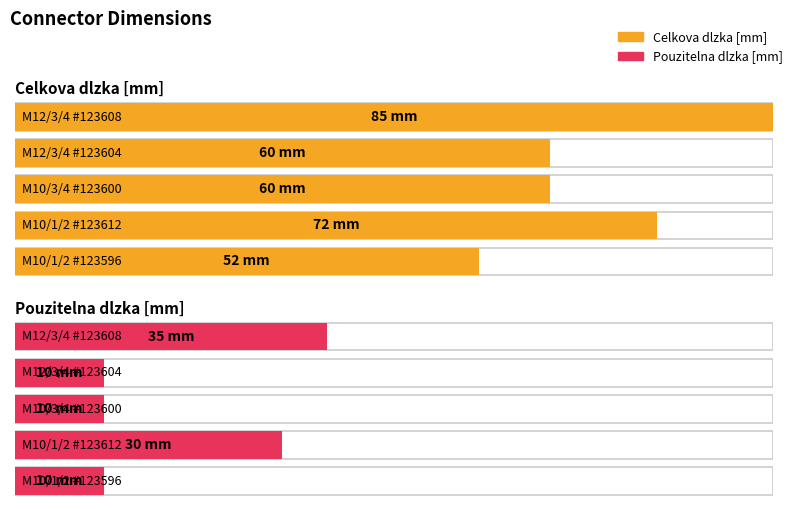

How many bars are there in total?

10